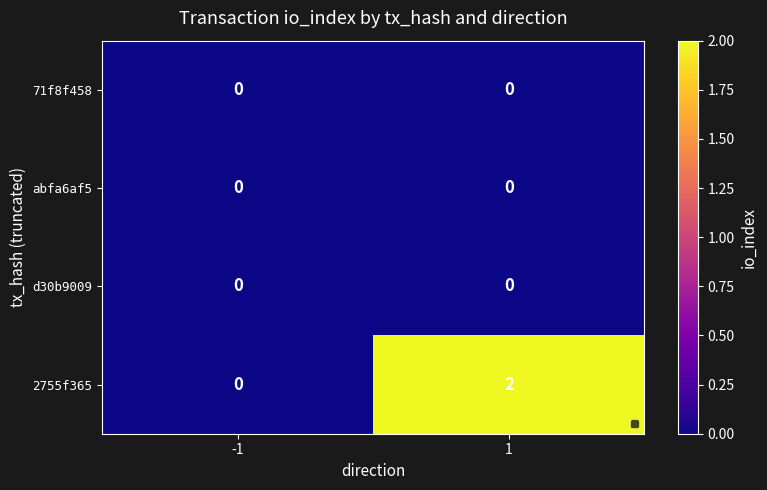

Is it true that abfa6af5 equals 0 at -1?

True